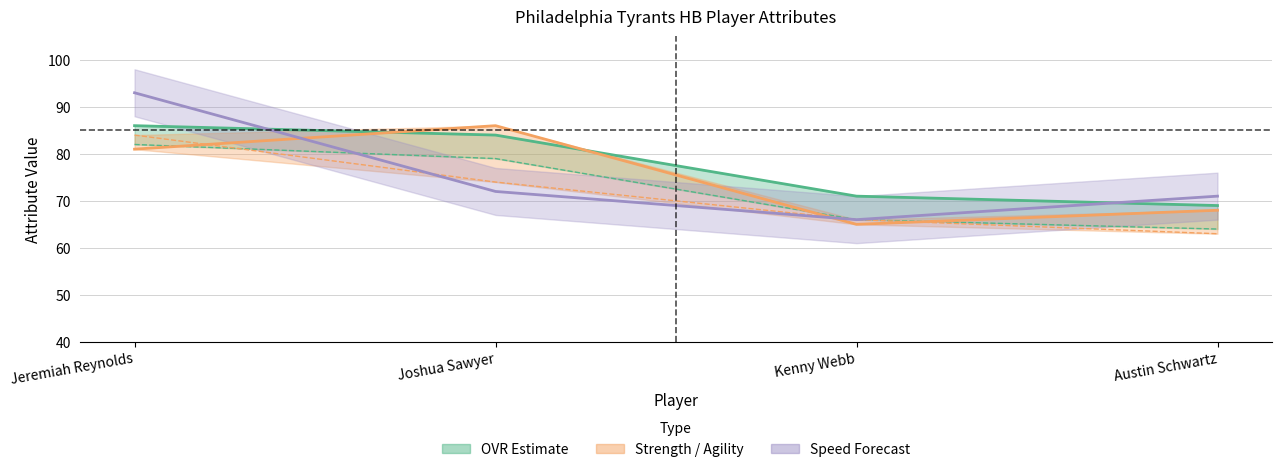

The value of Speed at Austin Schwartz is 71. True or false?

True